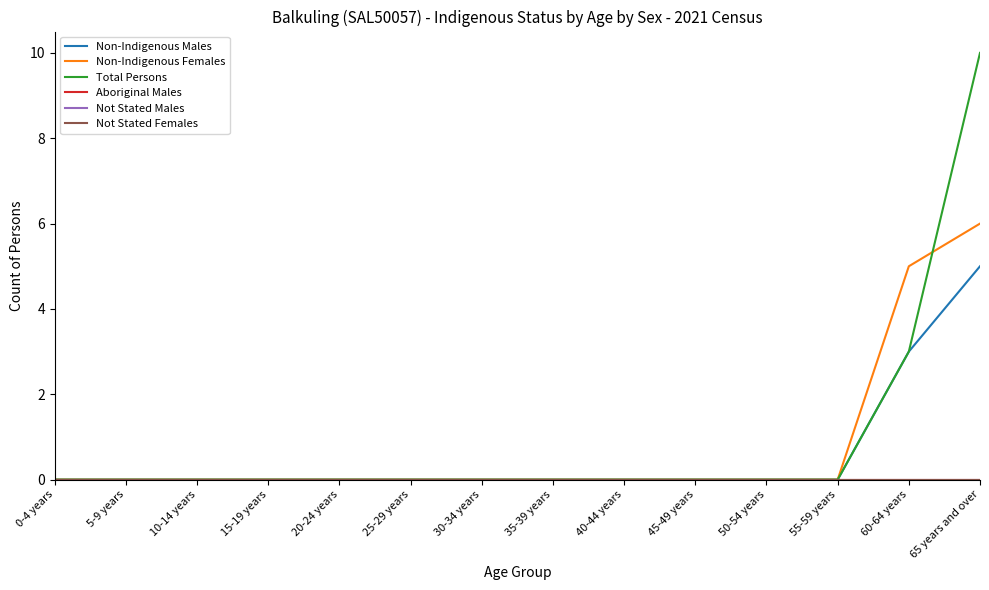

True or false: Total Persons and Not Stated Males cross at least once.

False